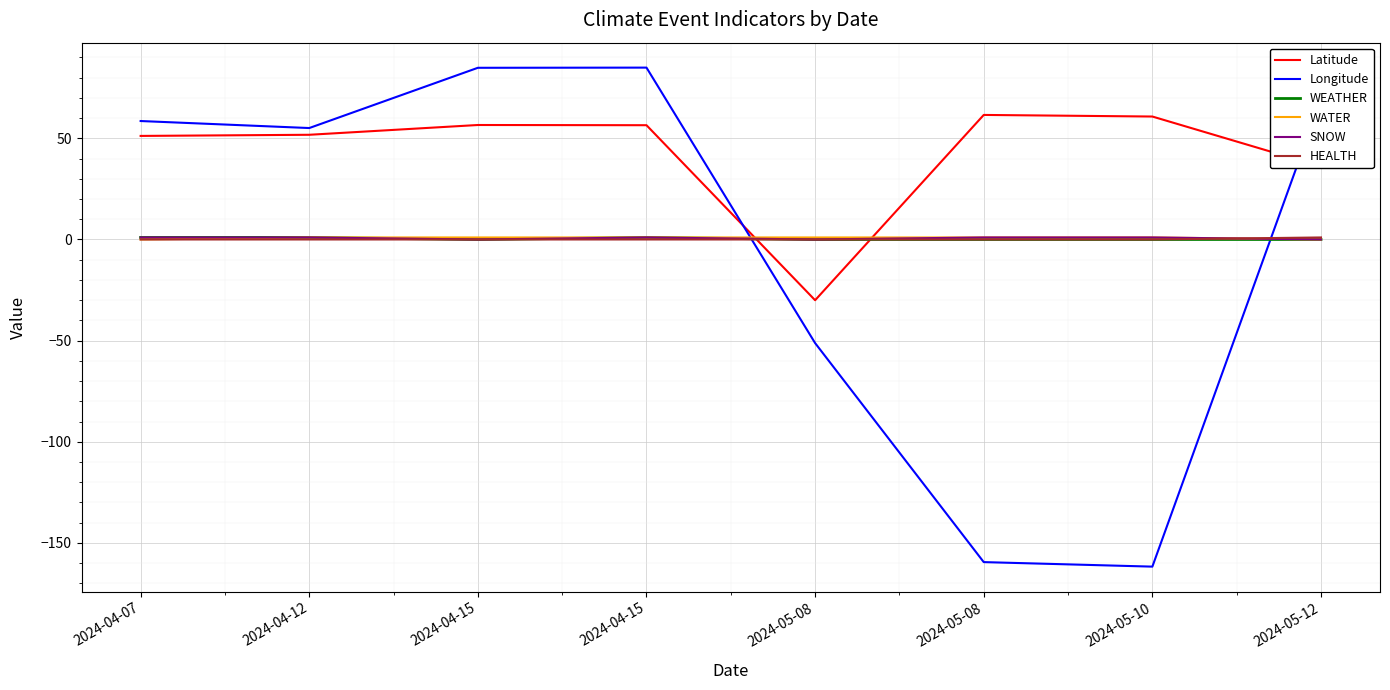

Where do WATER and Latitude first cross each other?

2024-04-15 and 2024-05-08